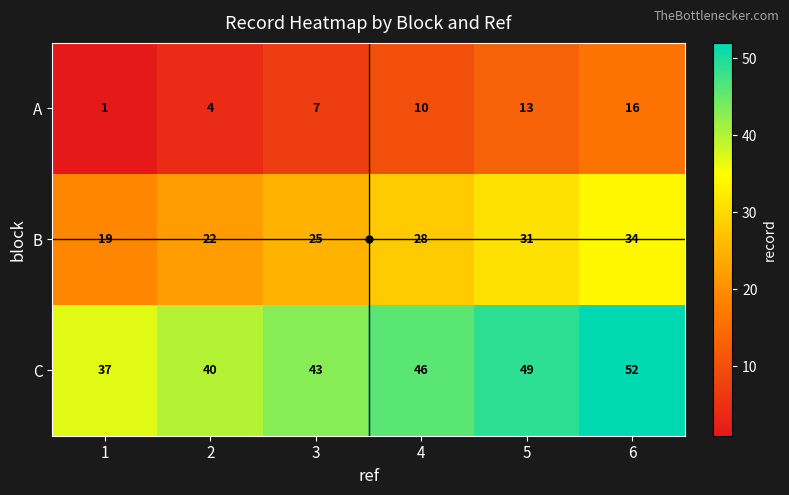

What is the difference between the maximum and minimum values in the B series?

15